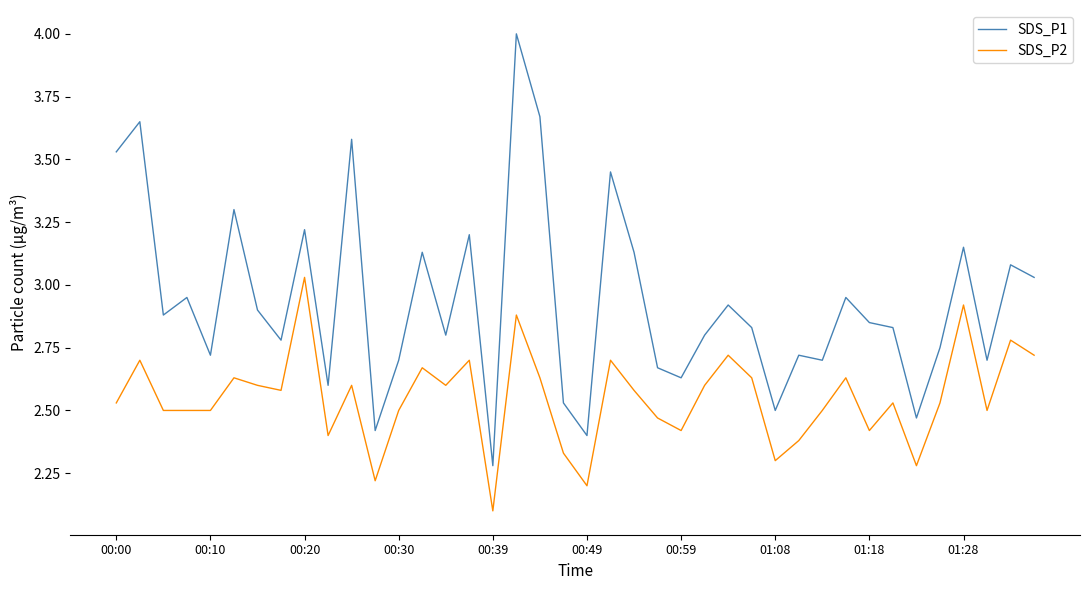

At how many categories does at least one series exceed 3?

14